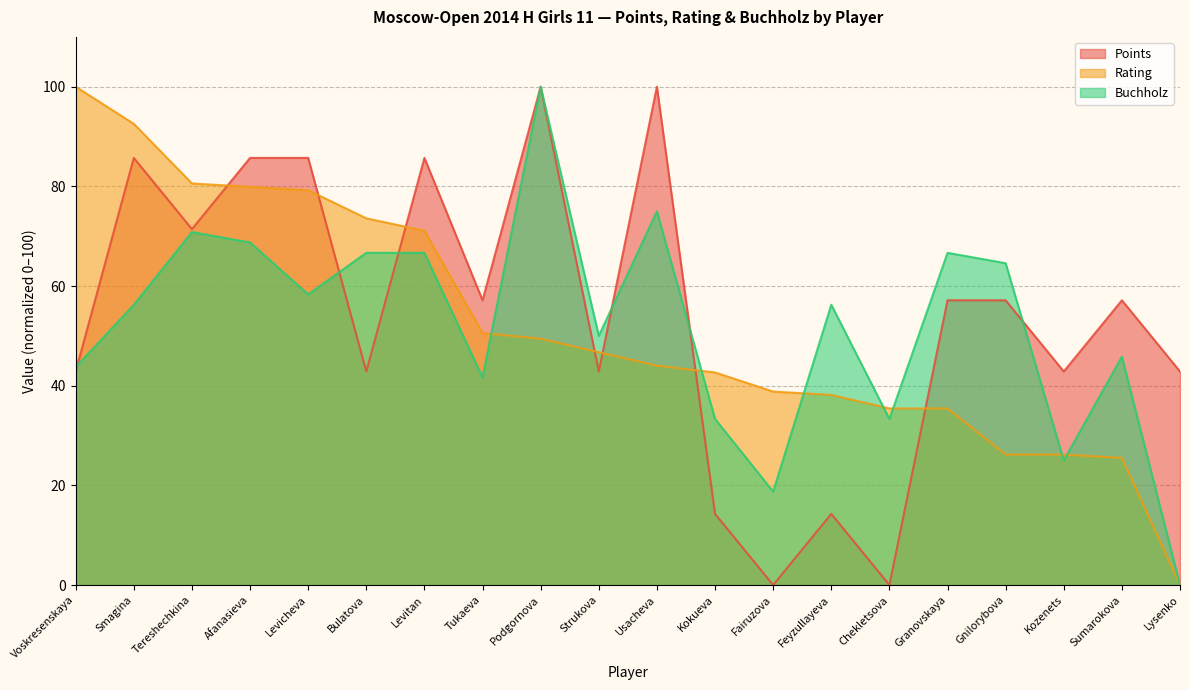

Between which two adjacent categories do Rating and Points first intersect?

Tereshechkina and Afanasieva